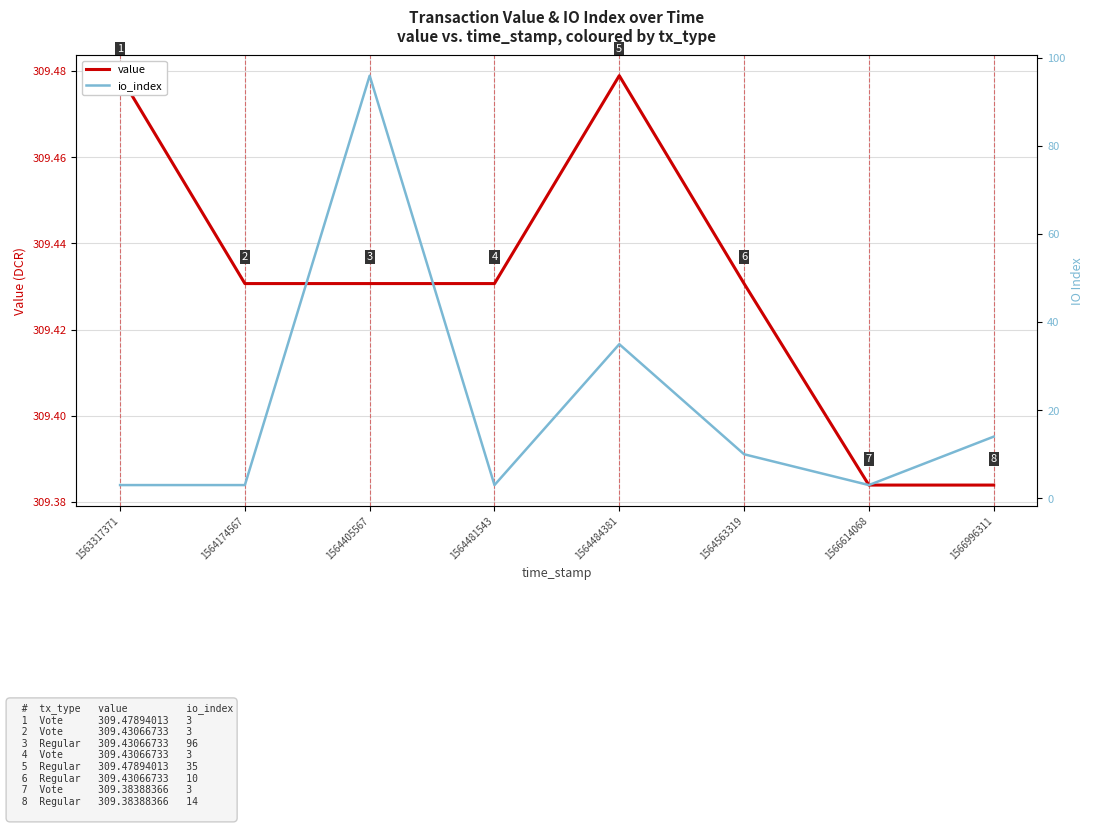

Is it true that value equals 532.4 at 1564174567?

False